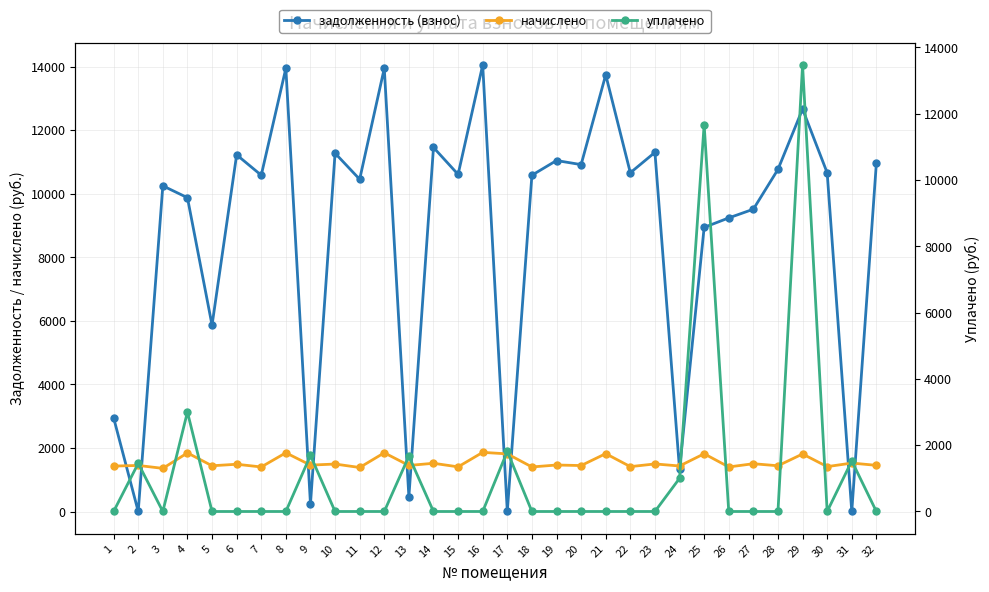

What is the sum of the задолженность (взнос) values at 16 and 24?

15368.8